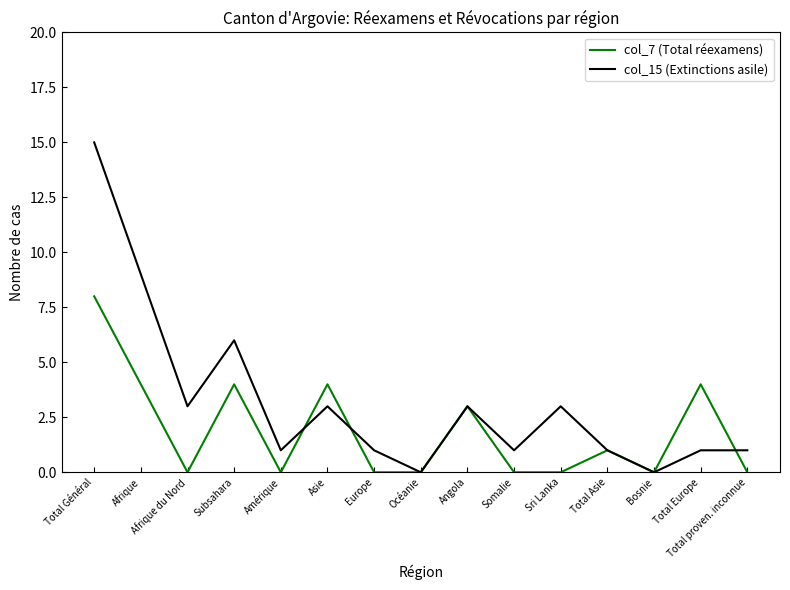

What is the difference between the second highest and second lowest values in the col_7 (Total réexamens) series?

4